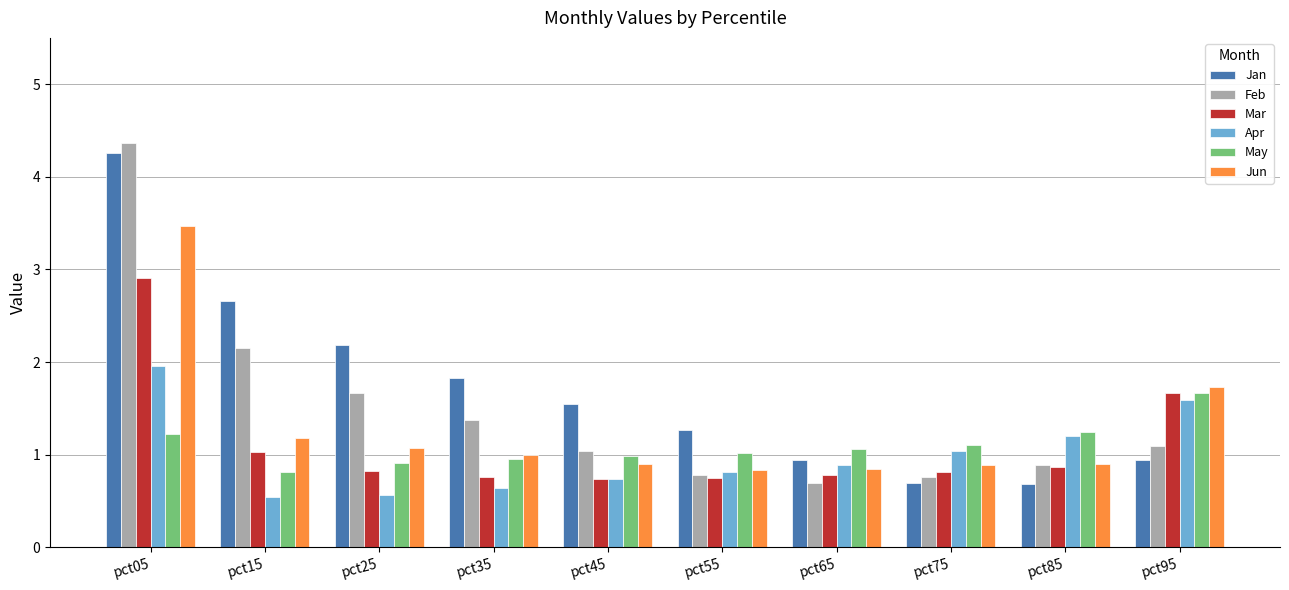

What is the difference between the maximum and minimum values in the Feb series?

3.7